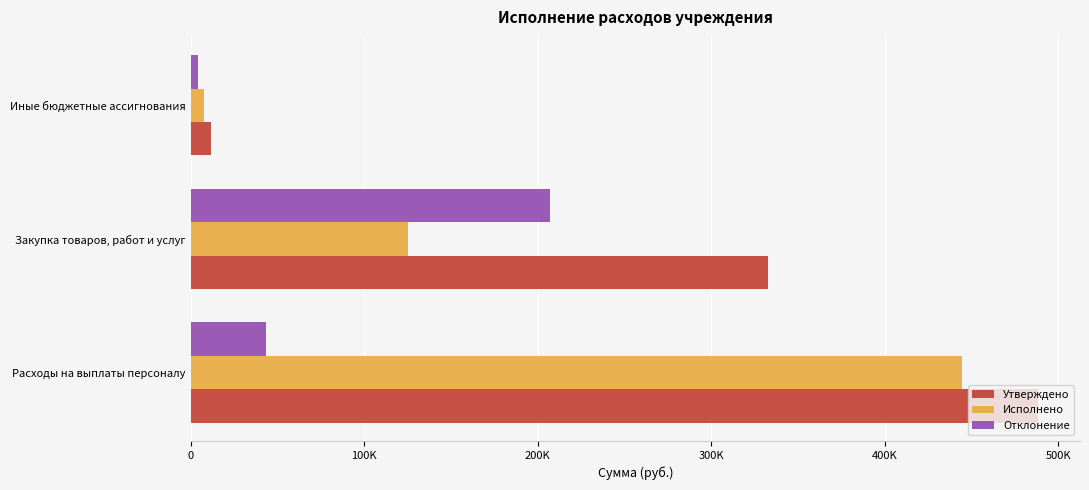

What are all the series names shown in the legend?

Утверждено, Исполнено, Отклонение